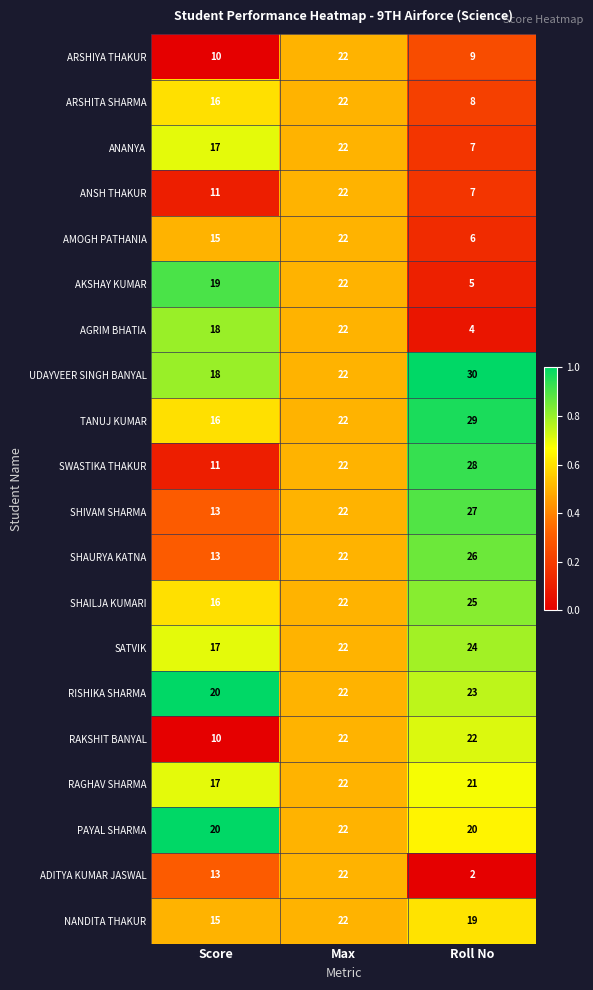

What is the spread (max minus min) of values at Roll No?

28